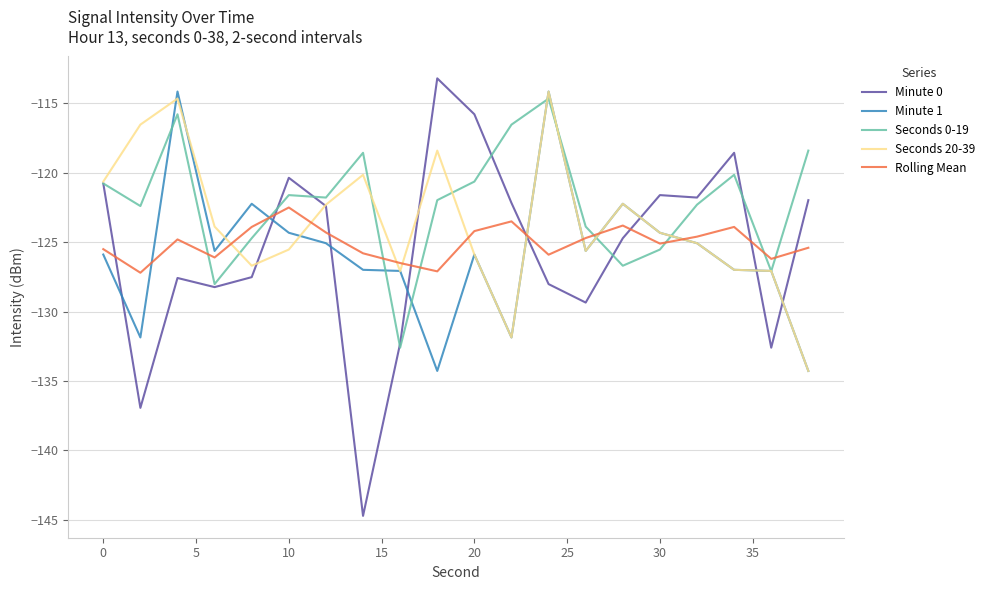

Which series has the widest spread of values?

Minute 0